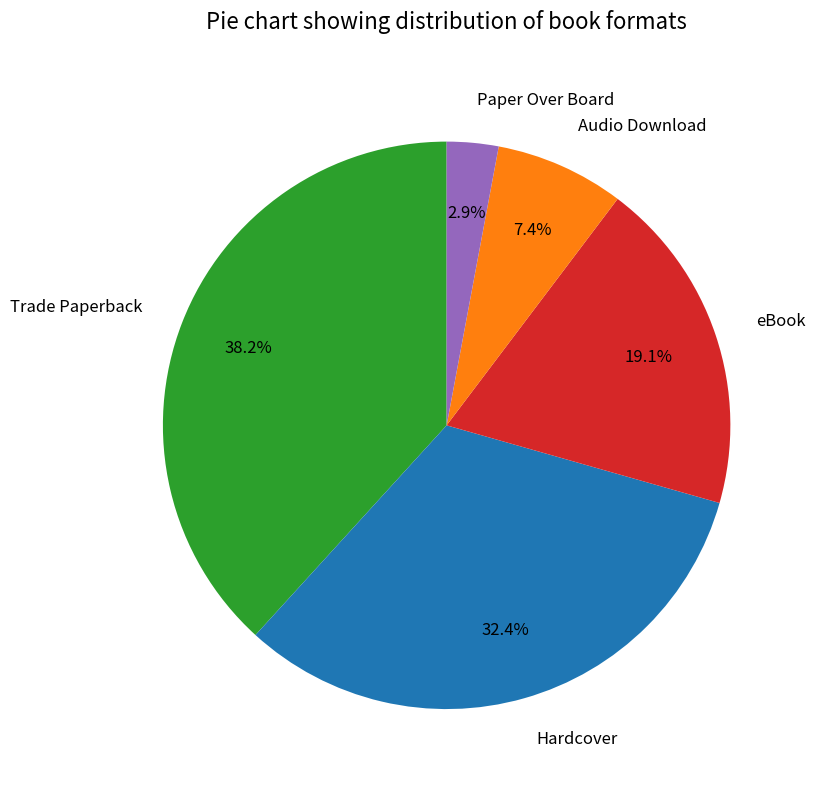

What percentage is the Trade Paperback slice, to the nearest percent?

38%